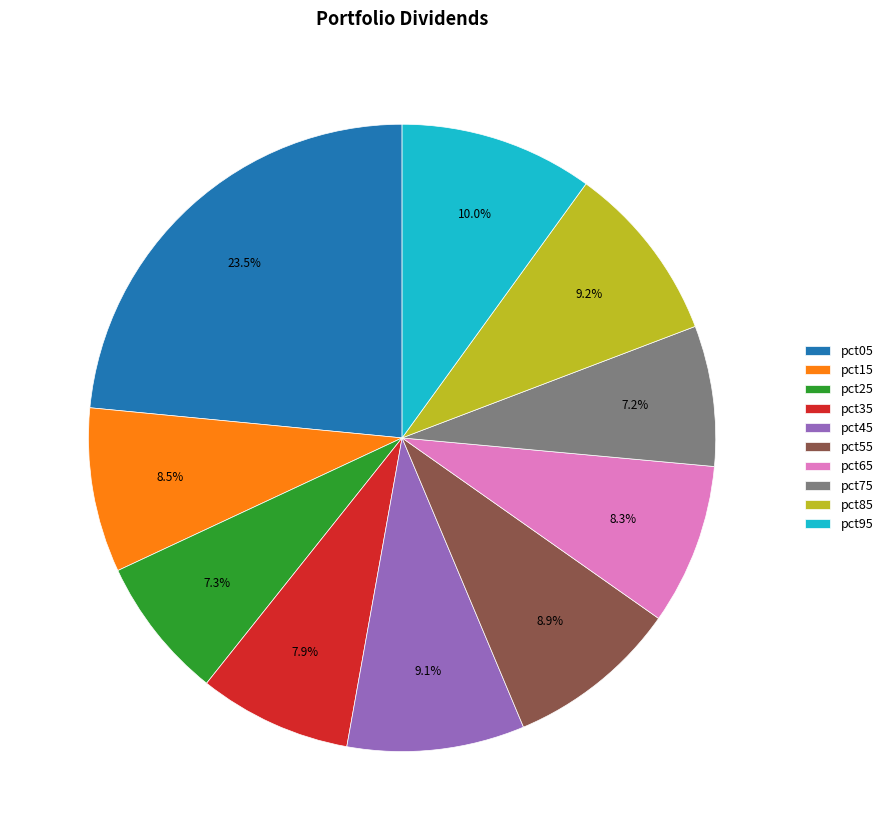

Does any single category account for the majority?

No